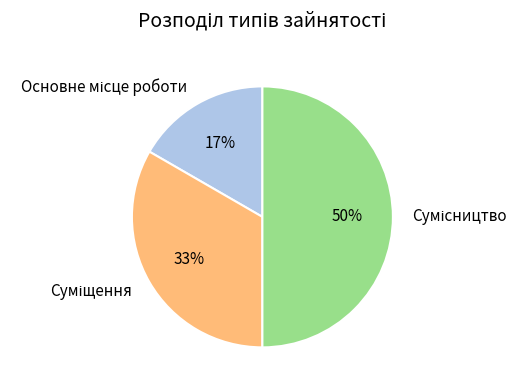

How many segments does this pie chart have?

3